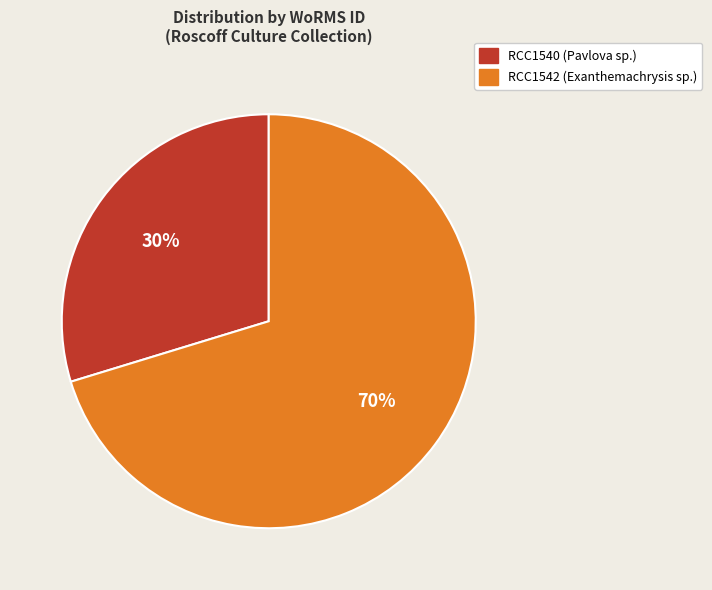

How many slices are in this pie chart?

2